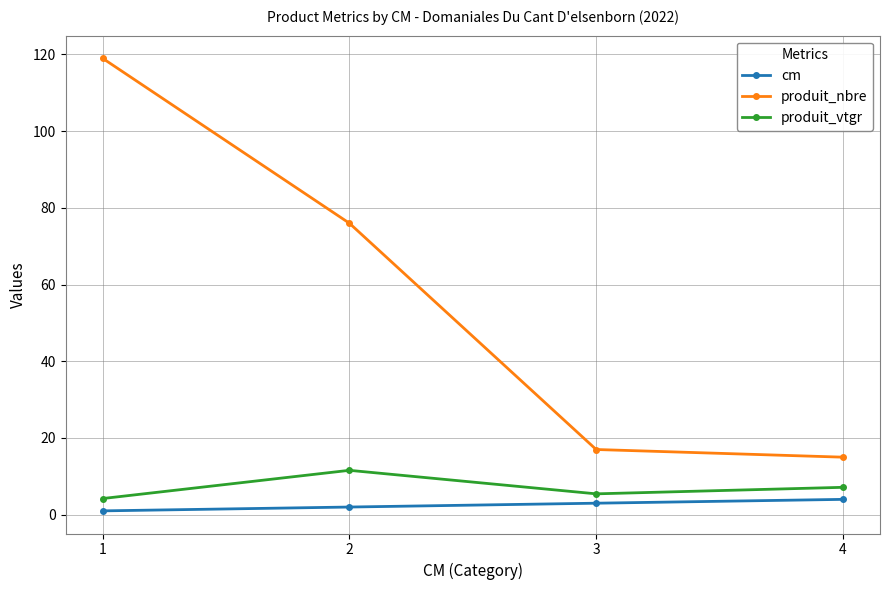

What is the difference between the maximum and minimum values in the cm series?

3.0